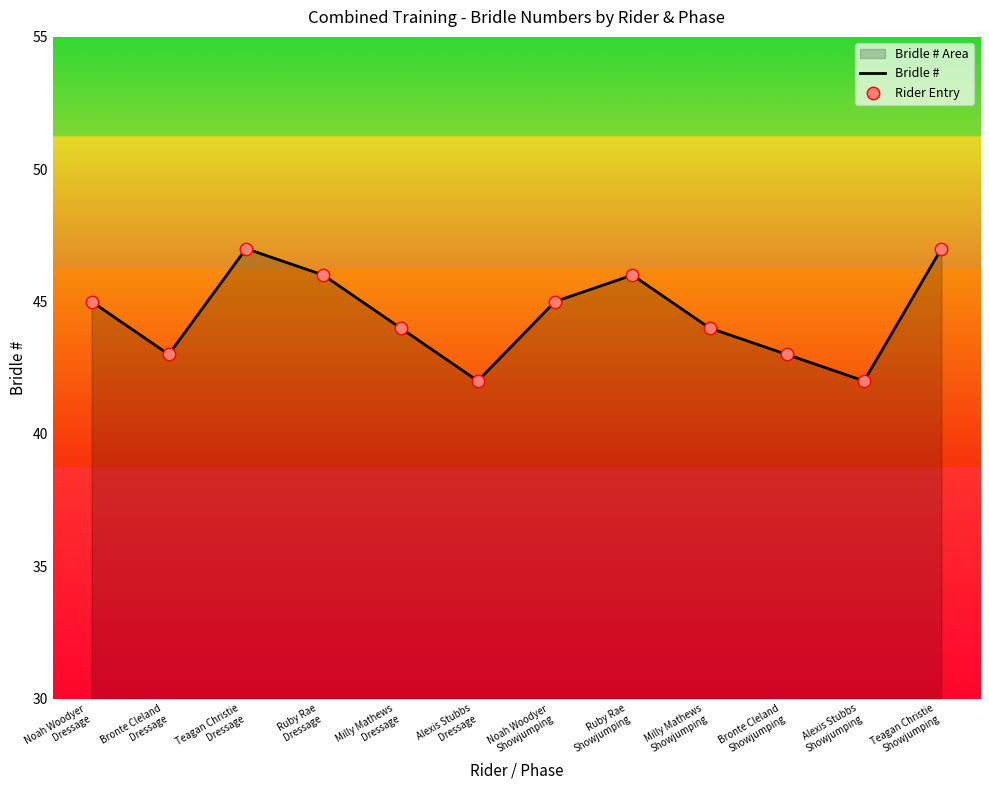

What is the total value across all series at Noah Woodyer
Dressage?

90